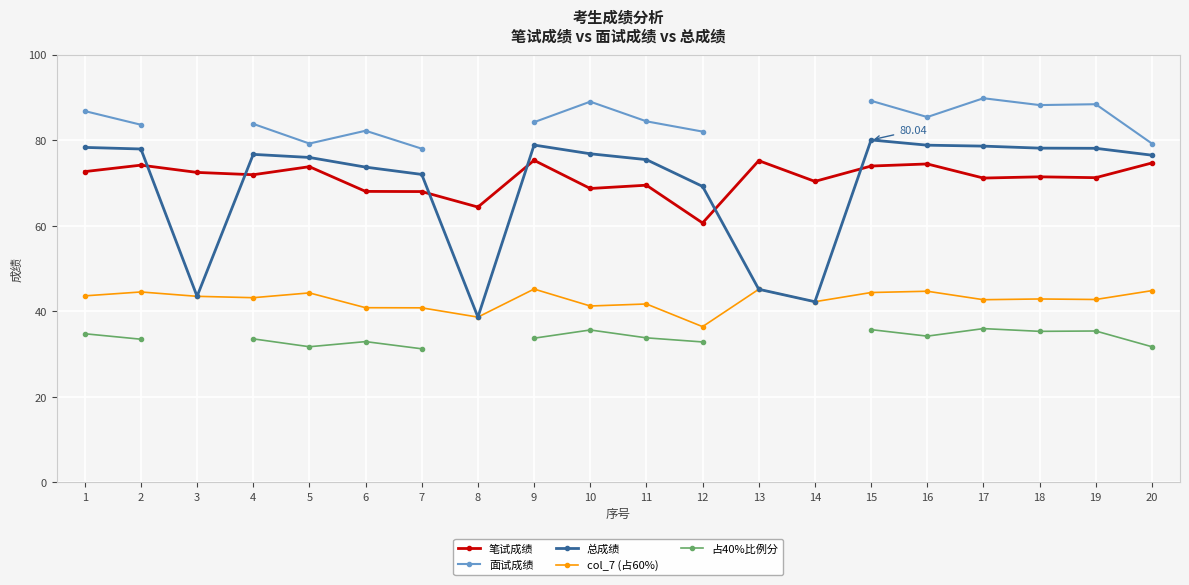

How many distinct data groups are displayed?

5